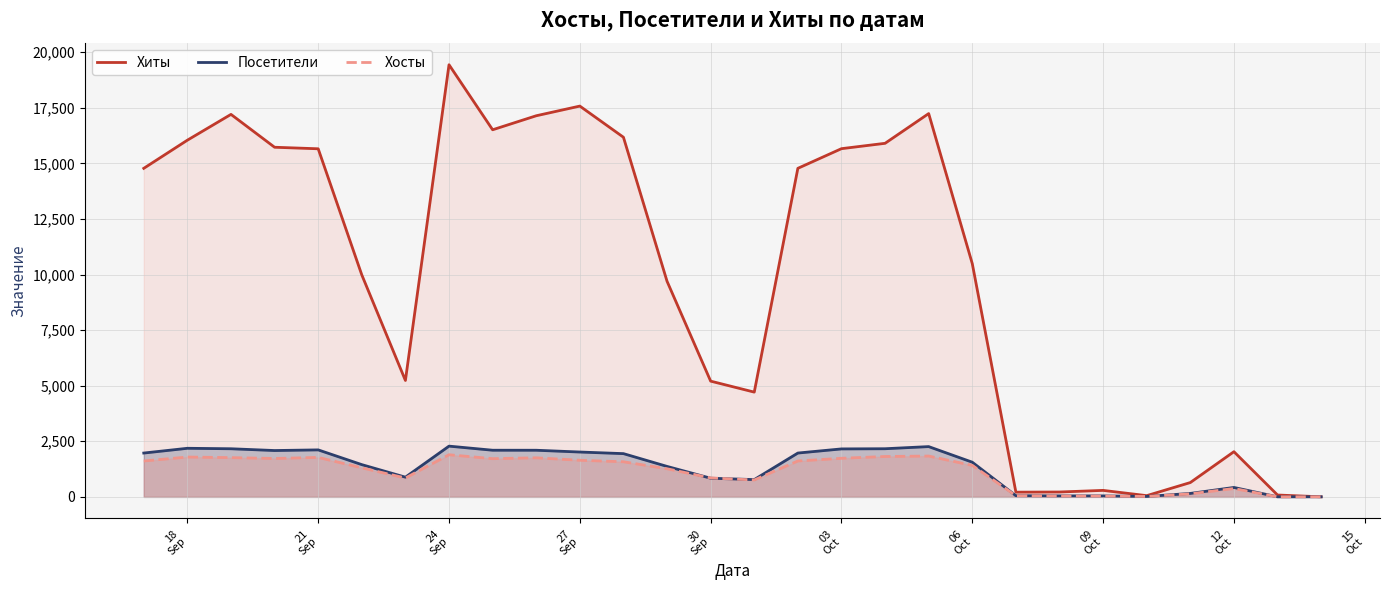

Which series has the largest range (max minus min)?

Хиты